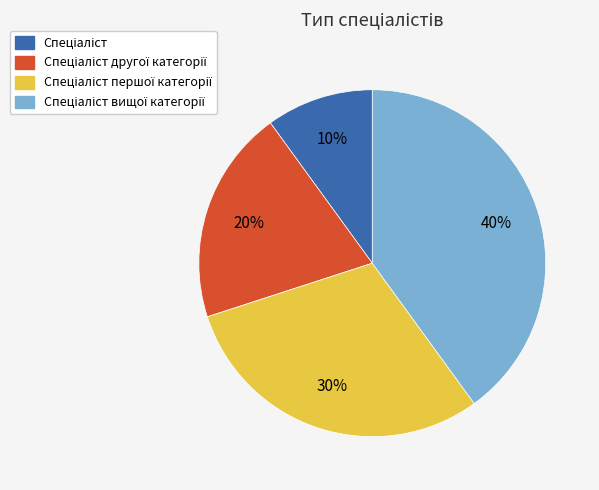

Is there any slice that represents more than half of the pie?

No